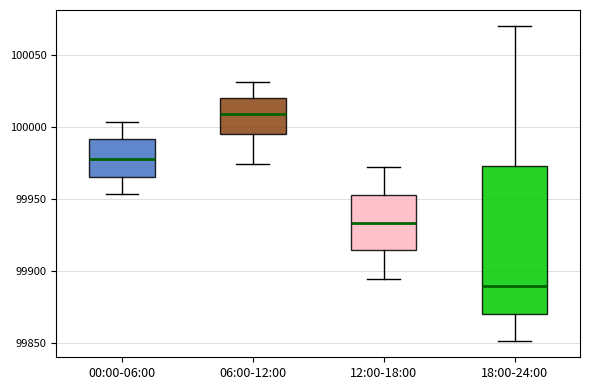

Which box has the highest median line?

06:00-12:00